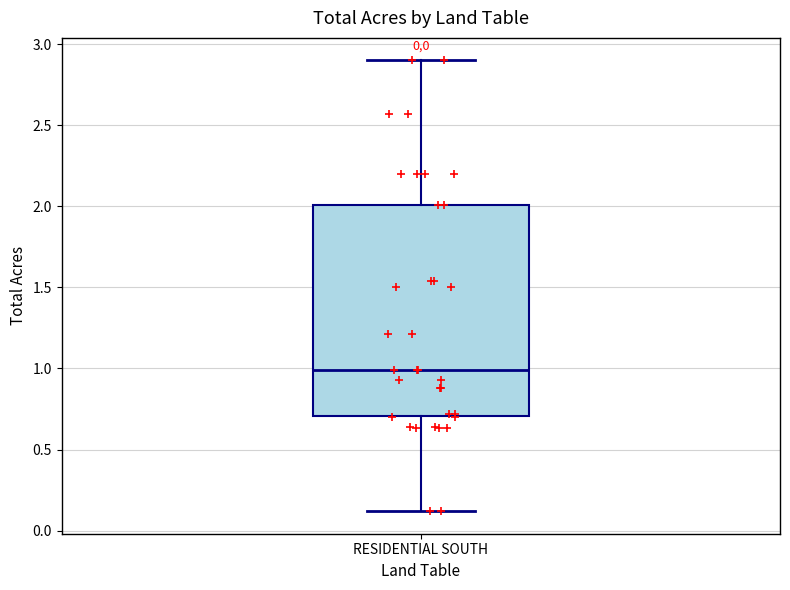

Transcribe this box plot: give where the median line is, the range the box spans, and where the two whiskers end, as read against the y-axis. The values are not printed on the chart, so give them approximately, as read against the axis.

median 1.0, box 0.7 to 2.0, whiskers 0.1 to 2.9